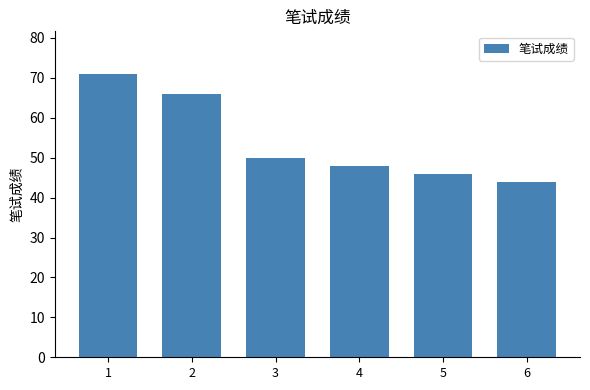

At which category does the chart reach its minimum across all series?

6